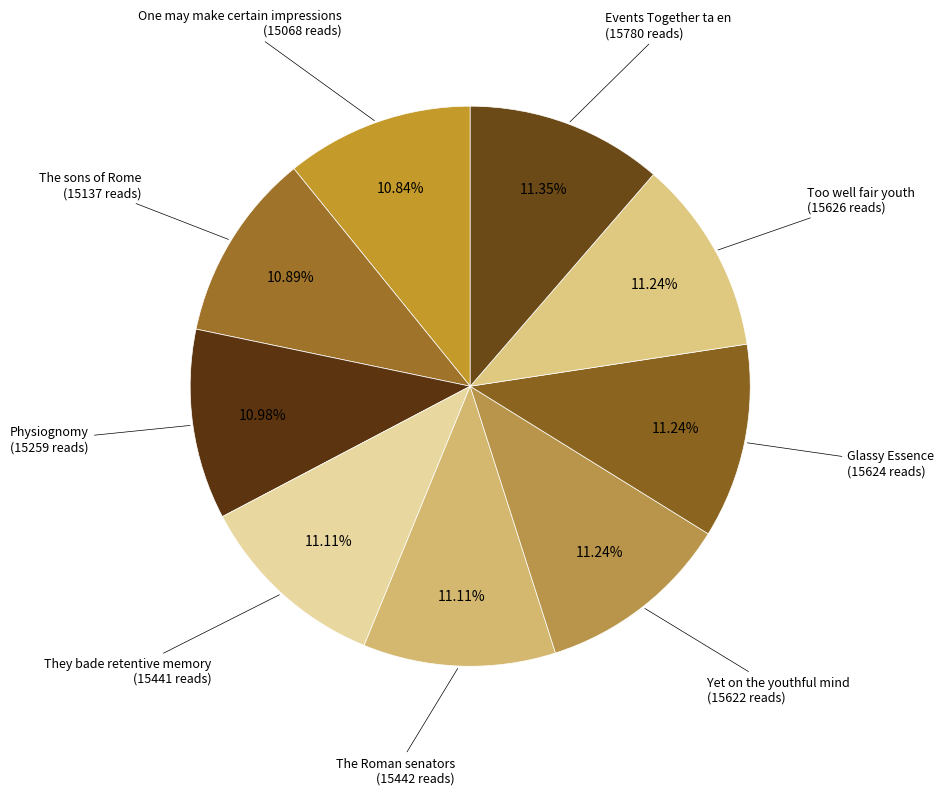

Approximately how many times larger is the value at Yet on the youthful mind (15622 reads) compared to Glassy Essence (15624 reads)?

1.0